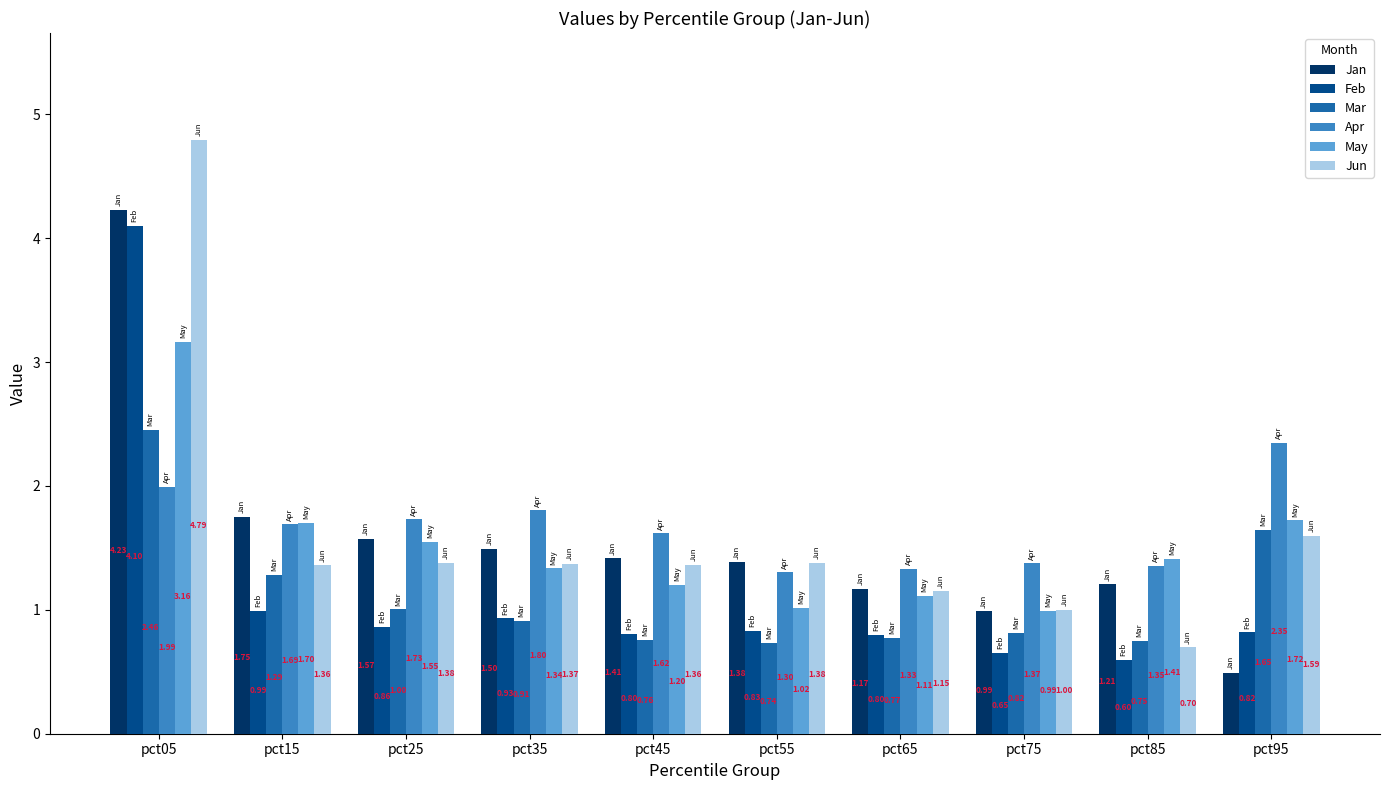

At which label is May closest to 2?

pct95